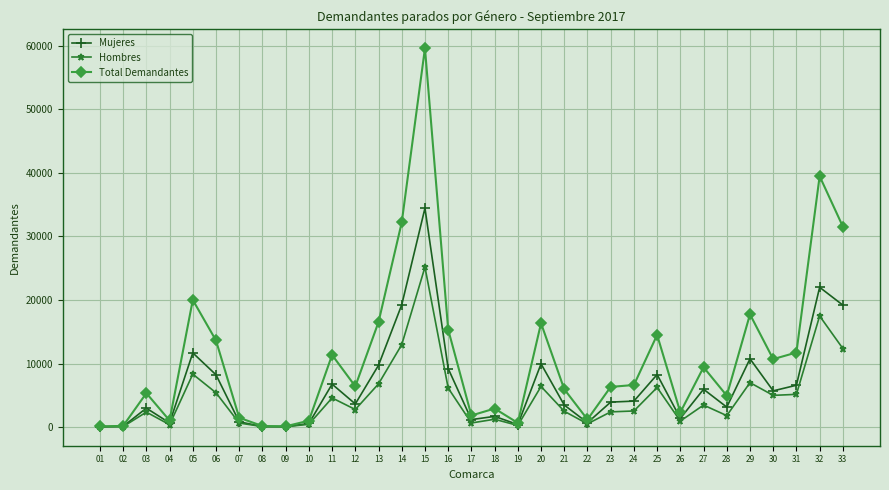

Which series has the largest total across all categories?

Total Demandantes